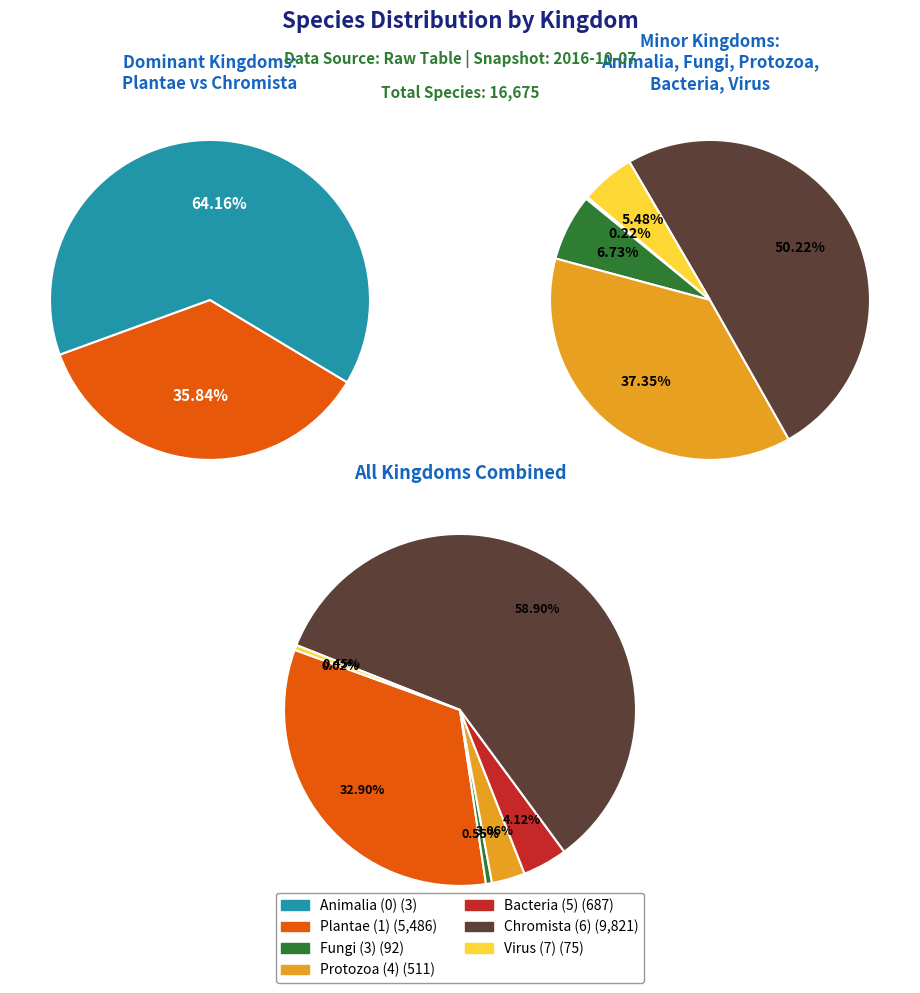

Does any single category account for the majority?

Yes